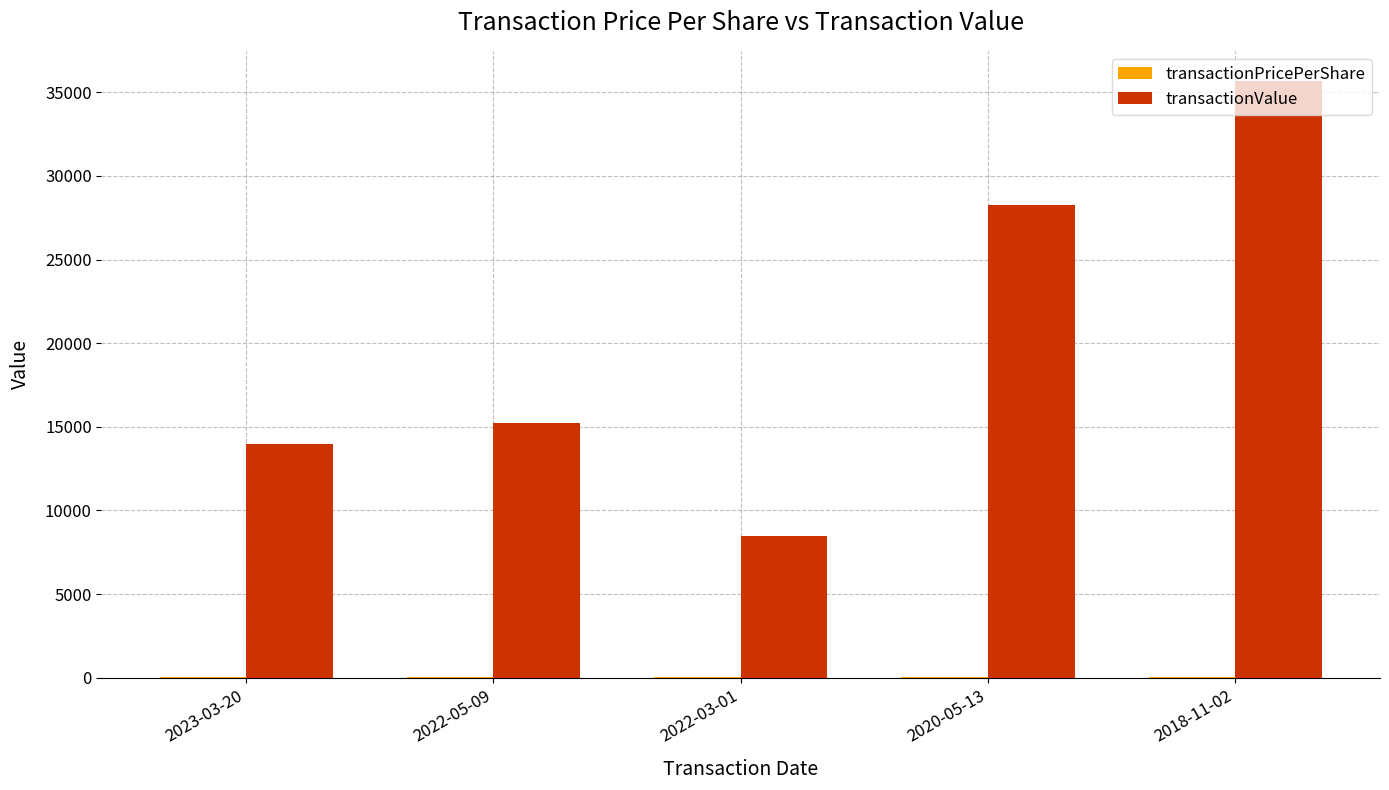

The value of transactionValue at 2018-11-02 is 47969.3. True or false?

False